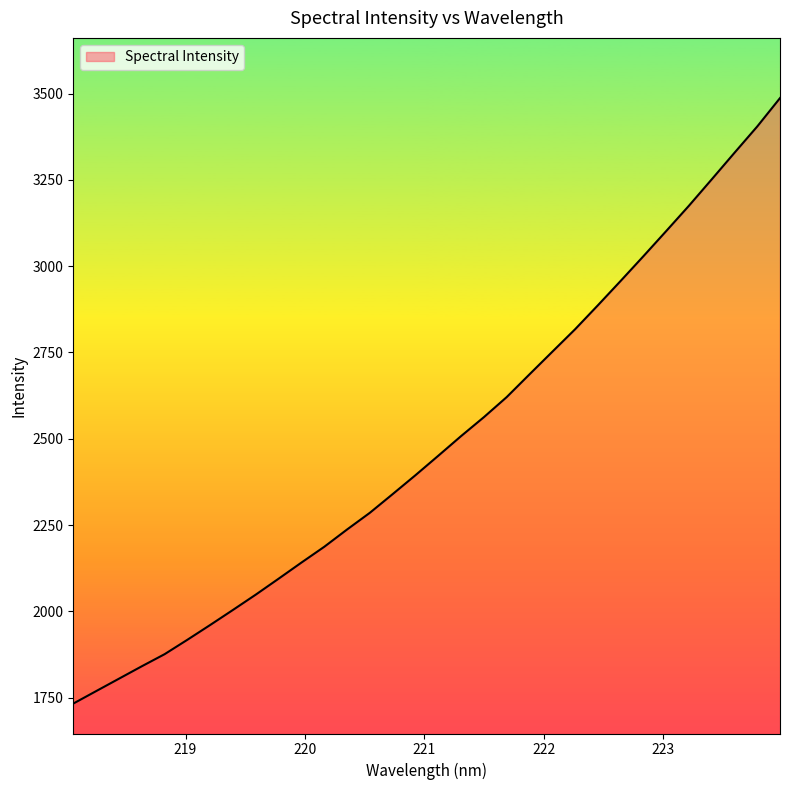

Does the chart display data point markers on the line(s)?

No